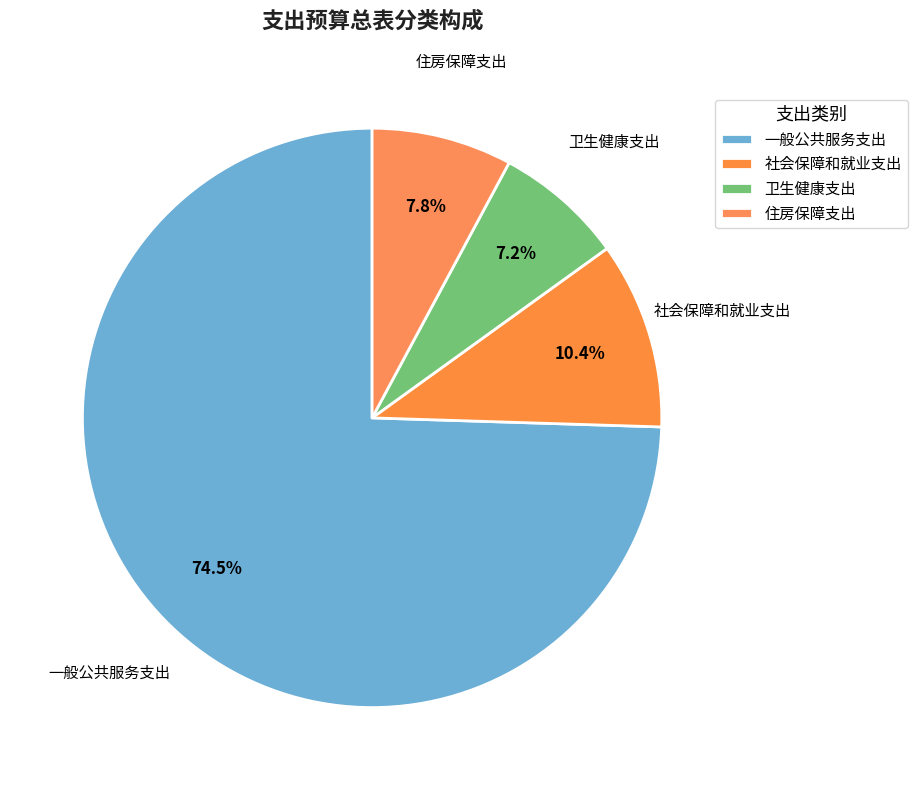

How many segments does this pie chart have?

4